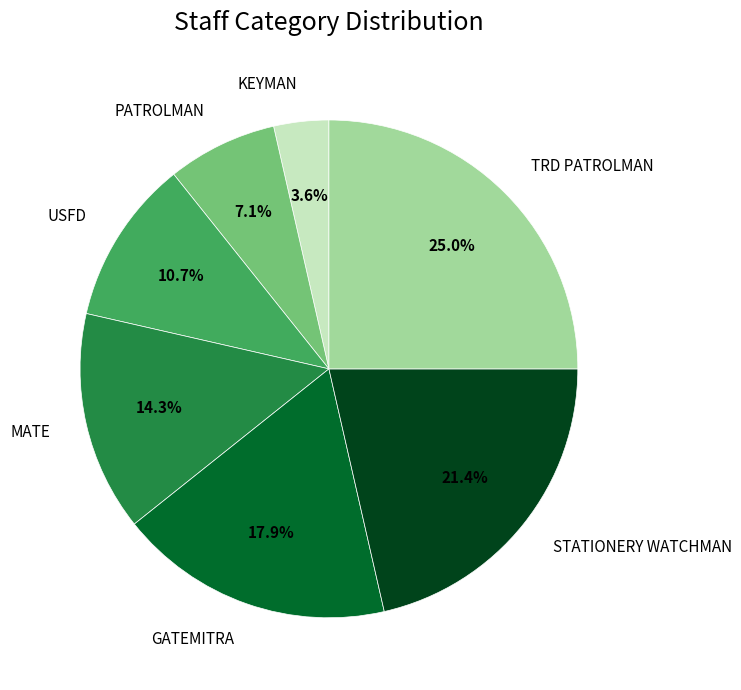

Is it true that STATIONERY WATCHMAN is 13% of the pie?

False